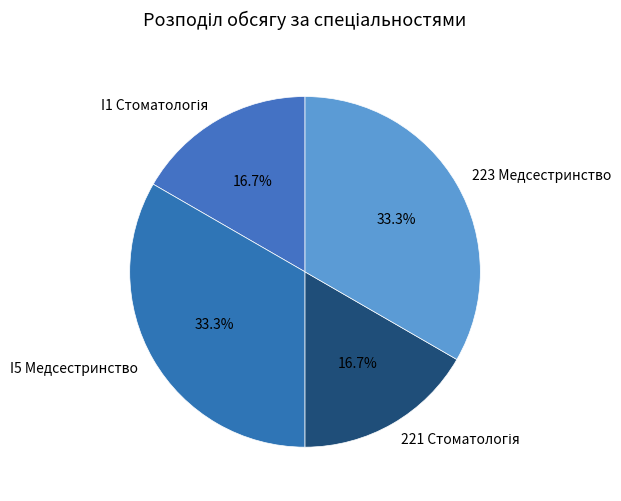

What percentage is NOT represented by 223 Медсестринство?

66.7%